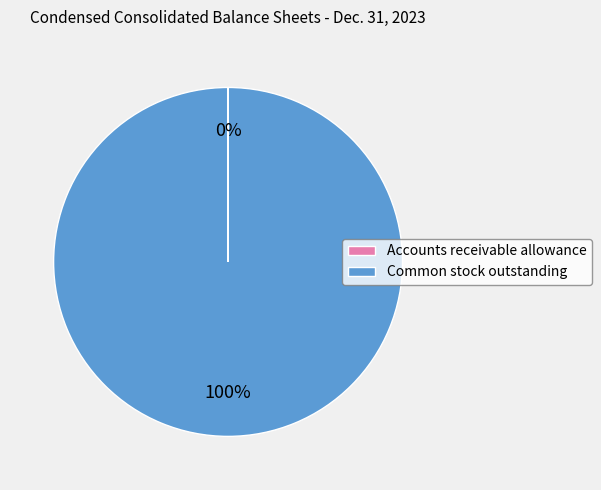

What is the largest slice in the pie chart?

Common stock outstanding